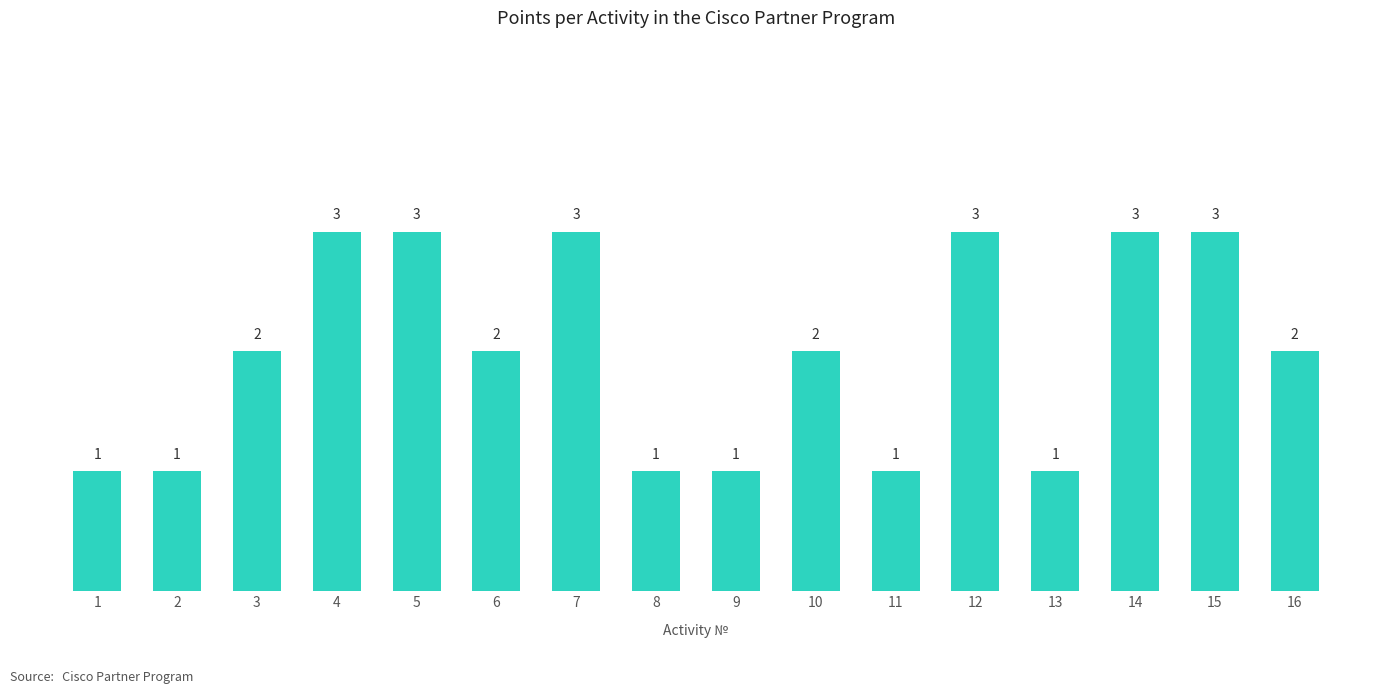

The value at 6 is 1. True or false?

False